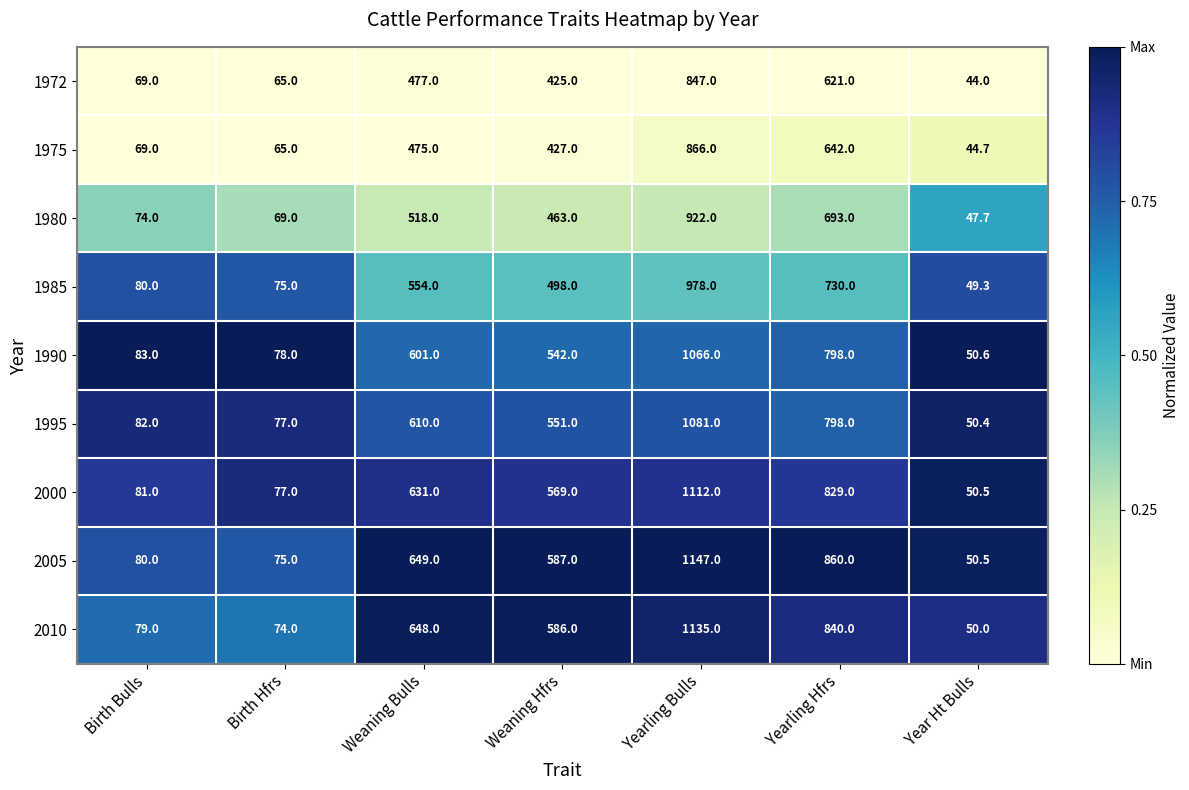

At which category is the sum across all series the highest?

Yearling Bulls